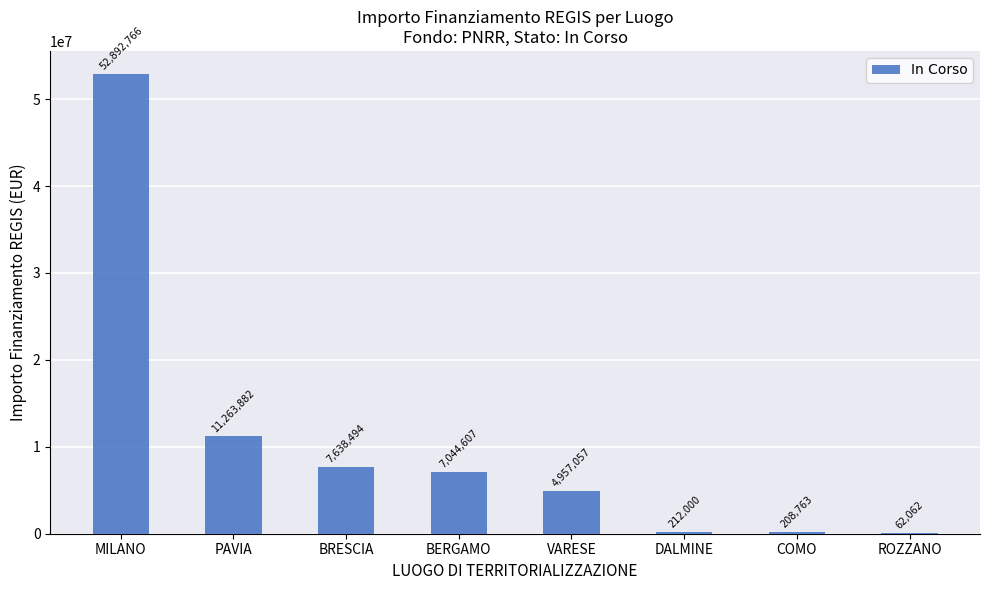

At which label does the data first exceed 7044606?

MILANO